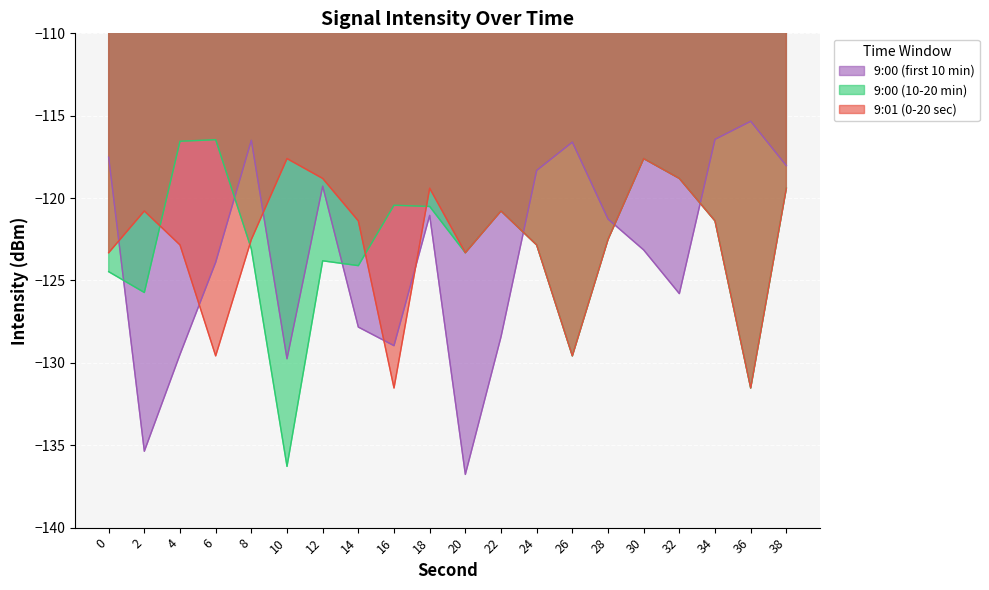

Between 32 and 18, which is larger?

18